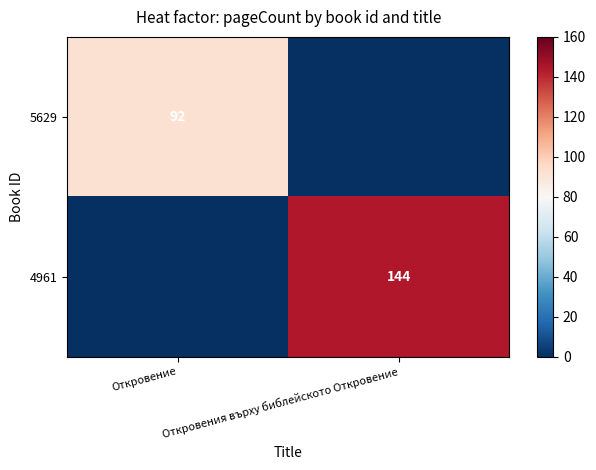

Is it true that 4961 equals 88 at Откровения върху библейското Откровение?

False